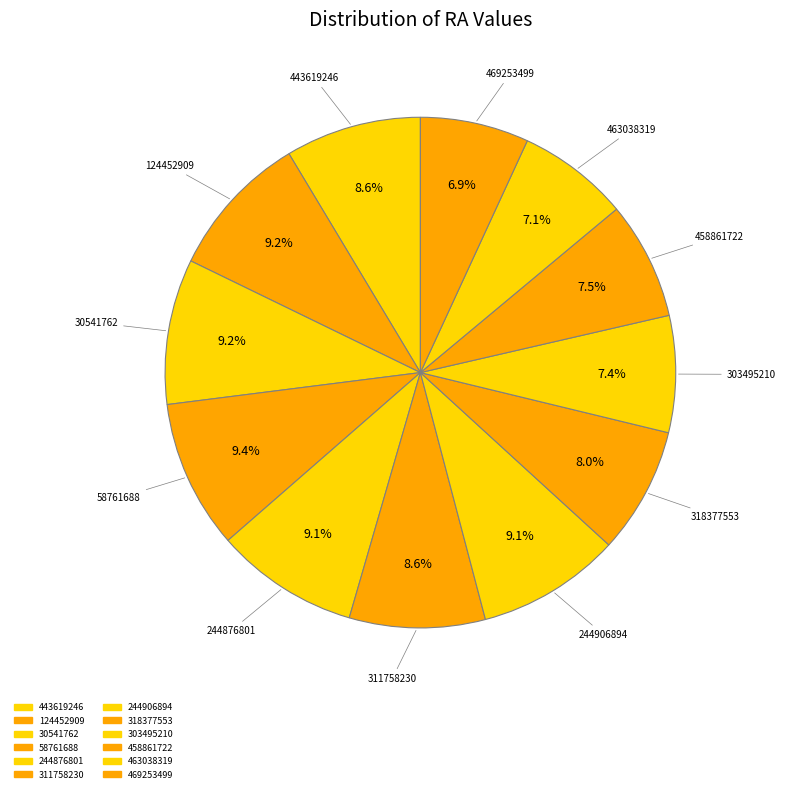

How many segments does this pie chart have?

12